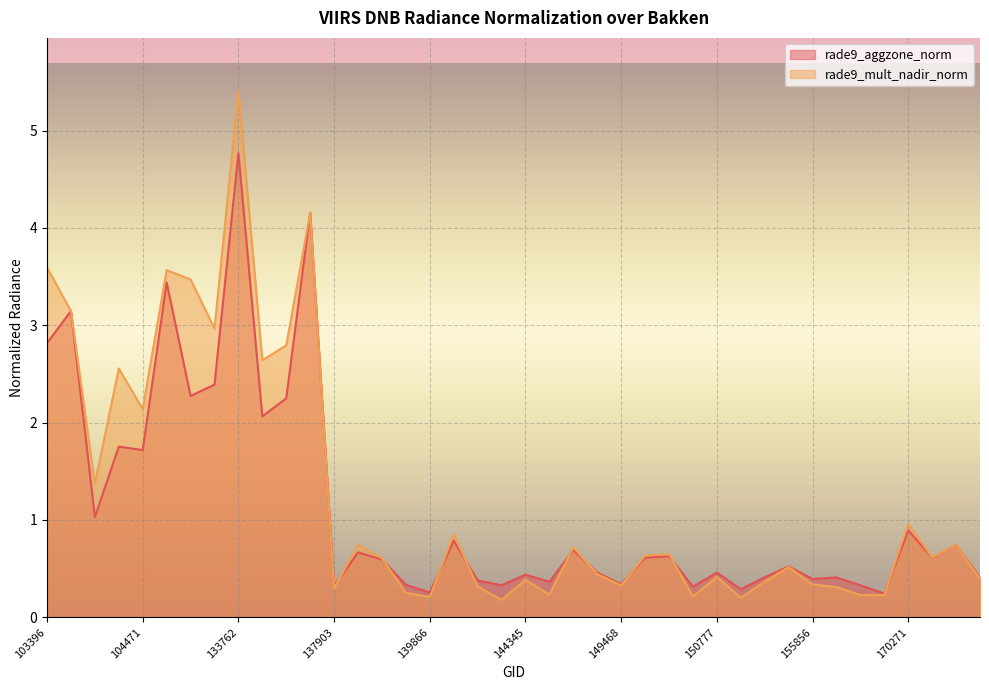

What is the difference between the rade9_mult_nadir_norm values at 134687 and 133209?

0.7